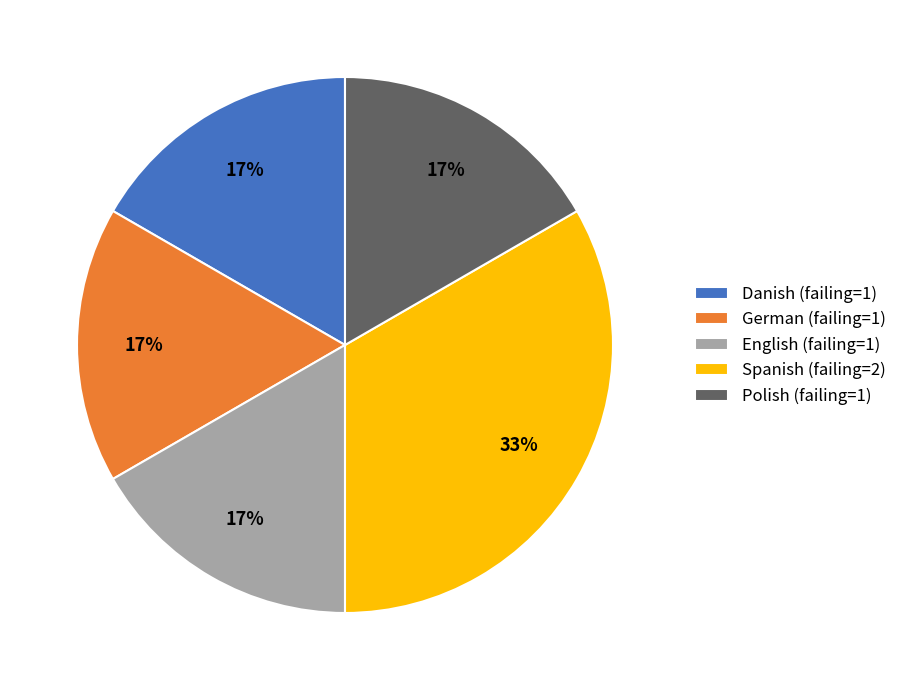

Is the sum of Polish (failing=1) and Danish (failing=1) greater than half?

No